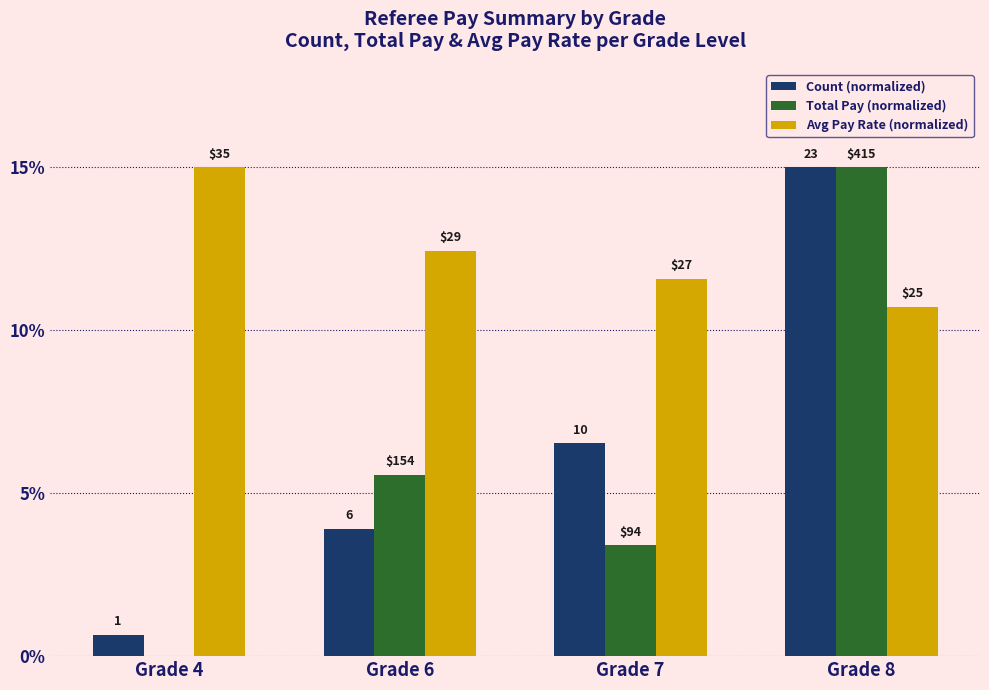

What is the difference between the maximum and minimum values in the Count (normalized) series?

14.3